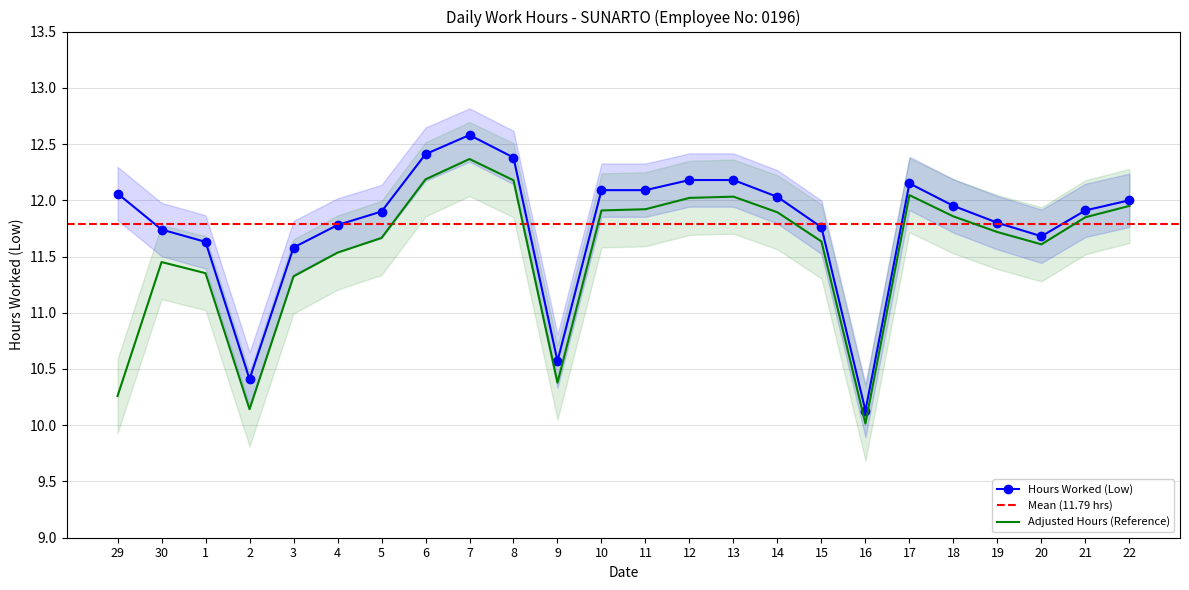

What is the sum of all values?

283.0